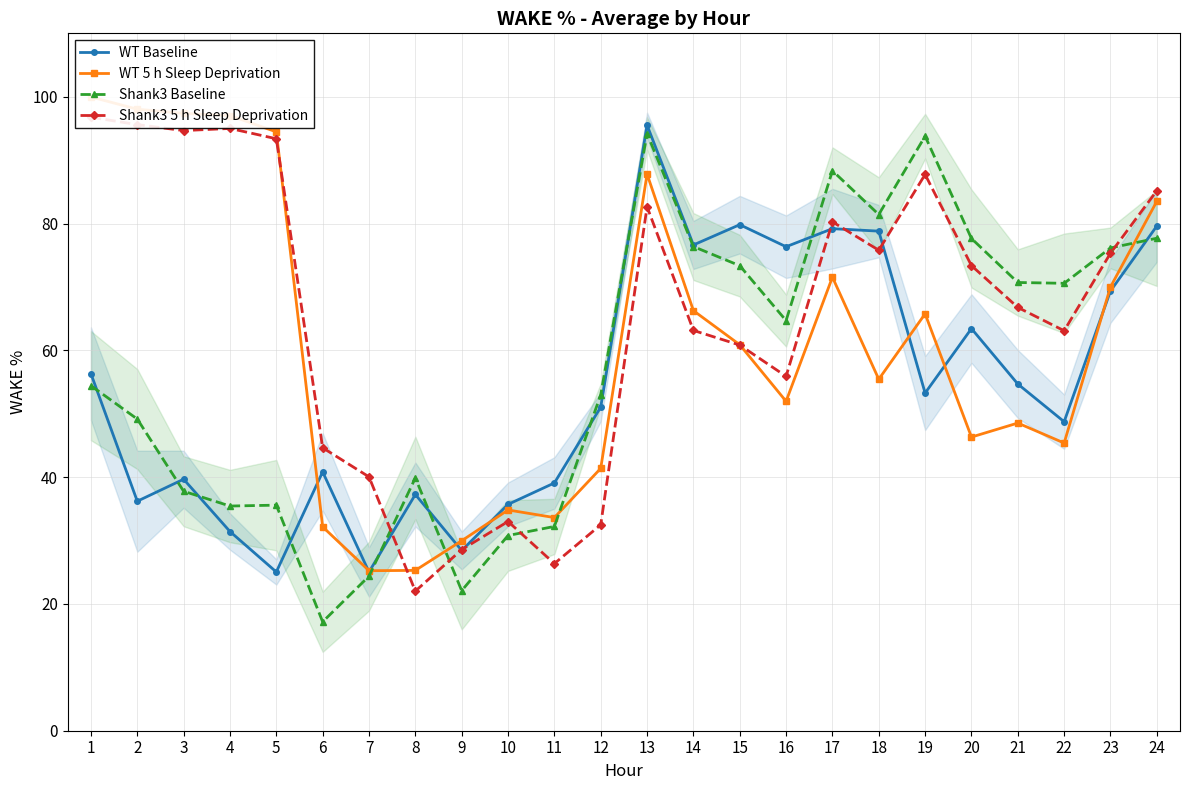

At which category does the chart reach its peak across all series?

1